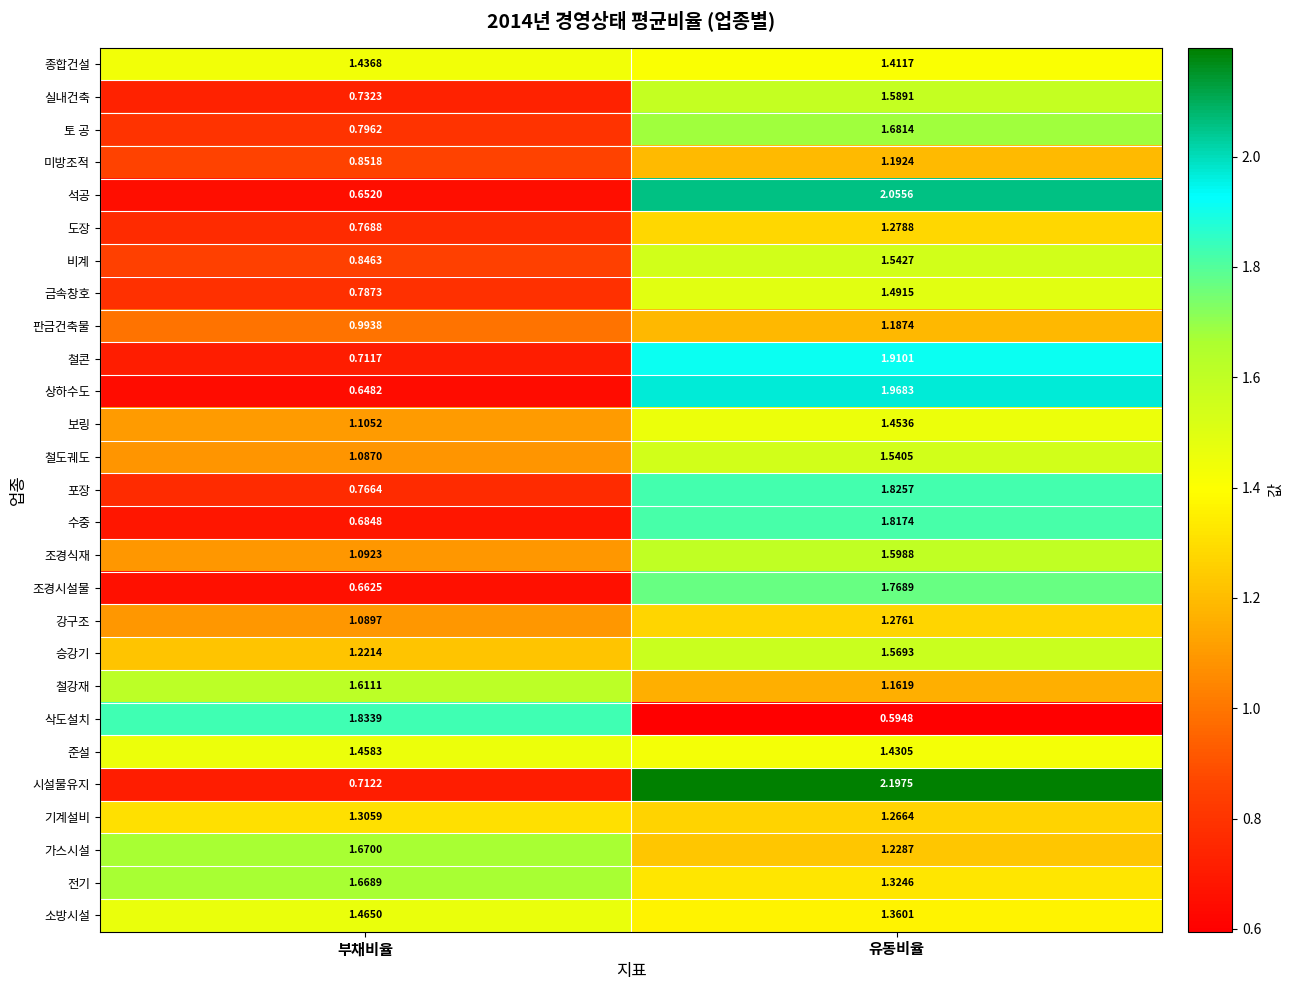

At which label does 철강재 reach its peak?

부채비율